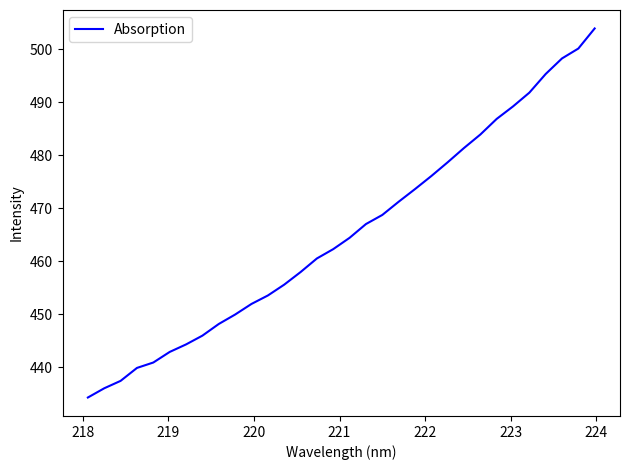

How many lines are shown in the chart?

1